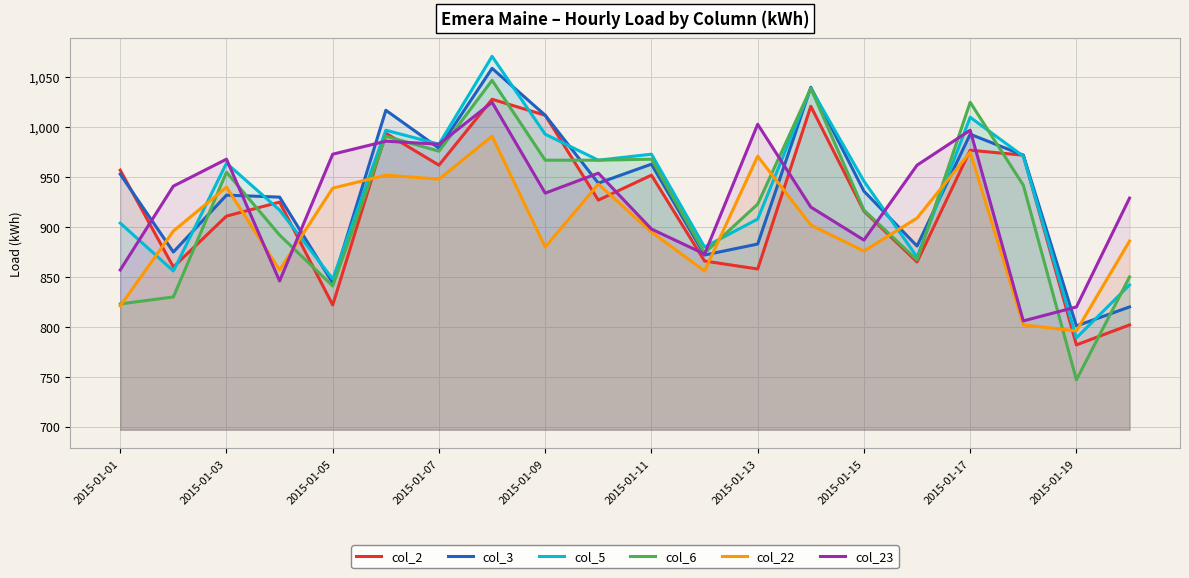

Which series has the largest range (max minus min)?

col_6